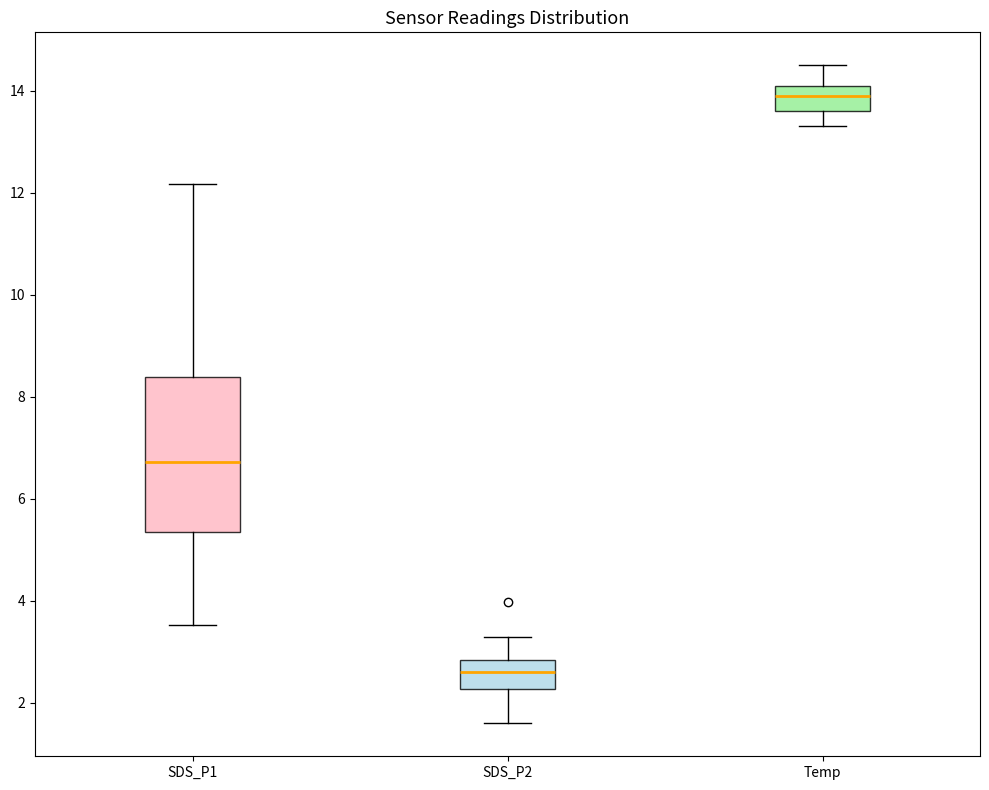

Reading left to right, transcribe this box plot: for each box, give where its median line is, the range the box spans, and where its two whiskers end, as read against the y-axis. The values are not printed on the chart, so give them approximately, as read against the axis.

SDS_P1: median 6.8, box 5.4 to 8.4, whiskers 3.6 to 12.2
SDS_P2: median 2.6, box 2.2 to 2.8, whiskers 1.6 to 3.4
Temp: median 14.0, box 13.6 to 14.2, whiskers 13.4 to 14.6